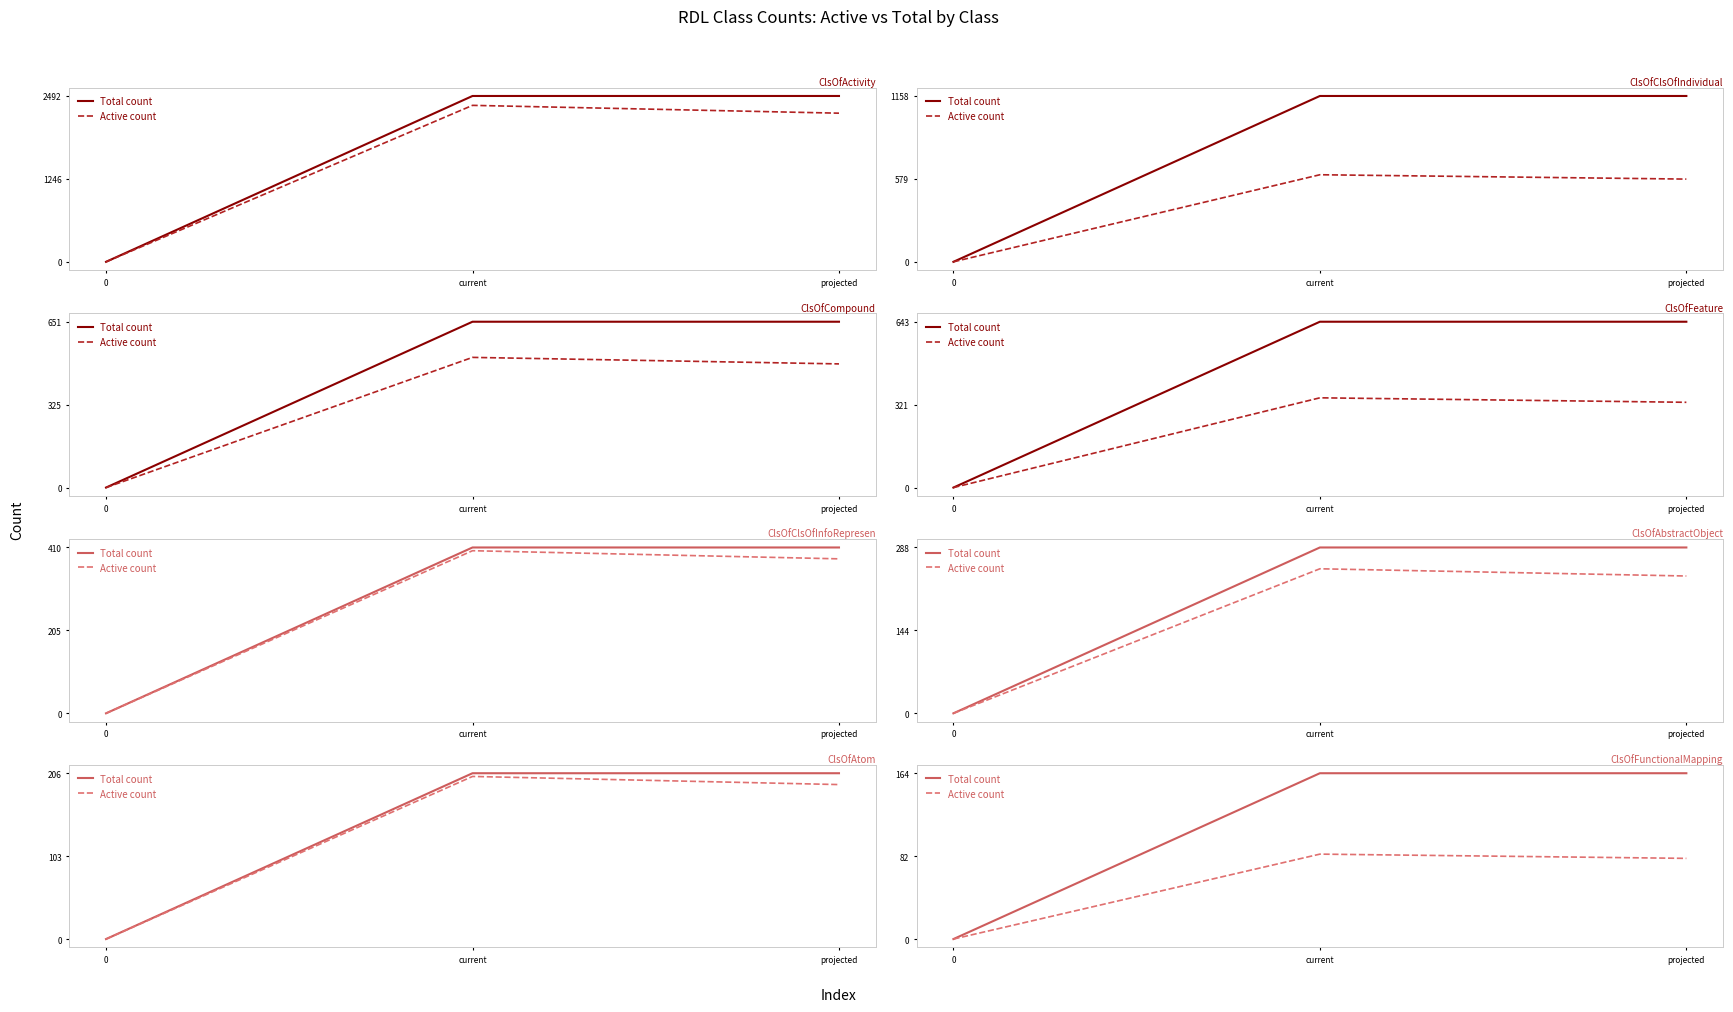

List the labels in order of Total count value, smallest first.

0, current, projected